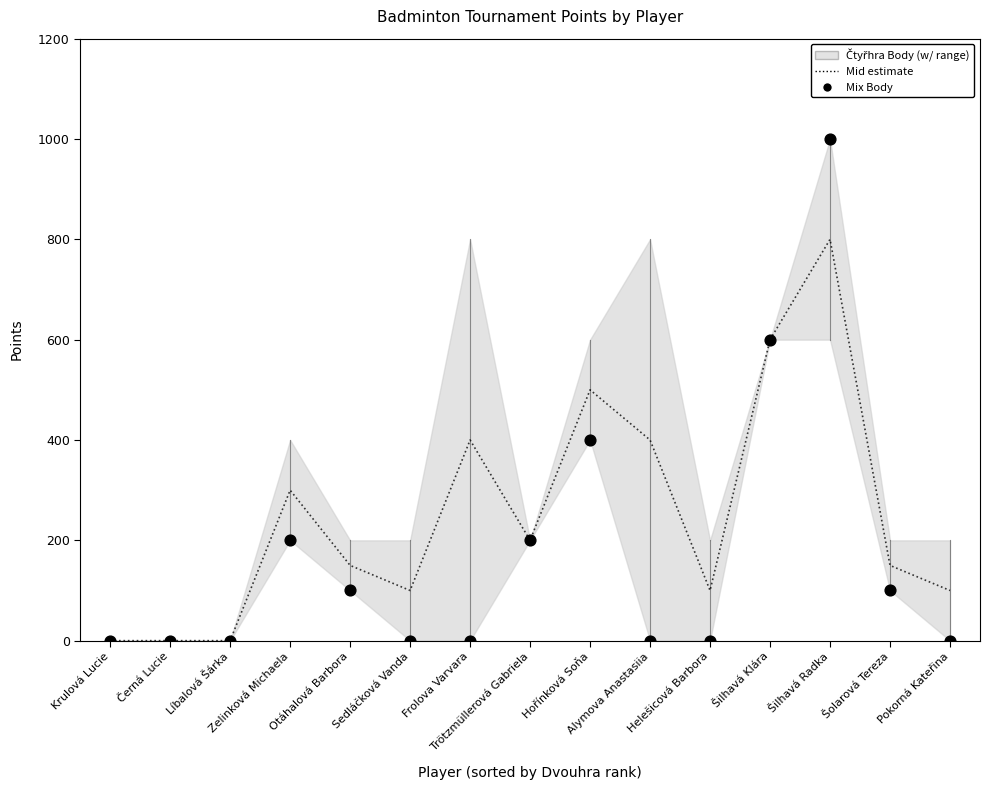

Is the value of Mix Body at Šolarová Tereza greater than the value of Čtyřhra Body (mid) at Zelinková Michaela?

No